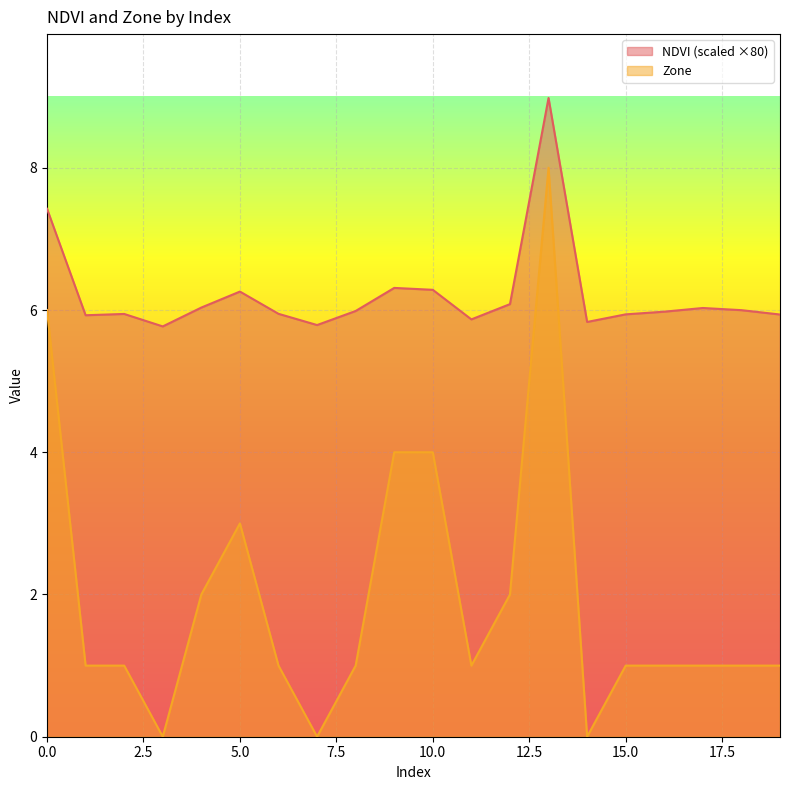

How many values in the Zone series exceed 1?

7